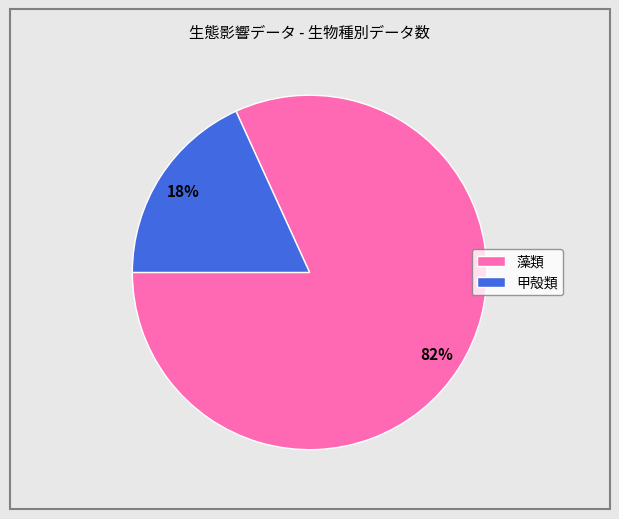

Is there any slice that represents more than half of the pie?

Yes